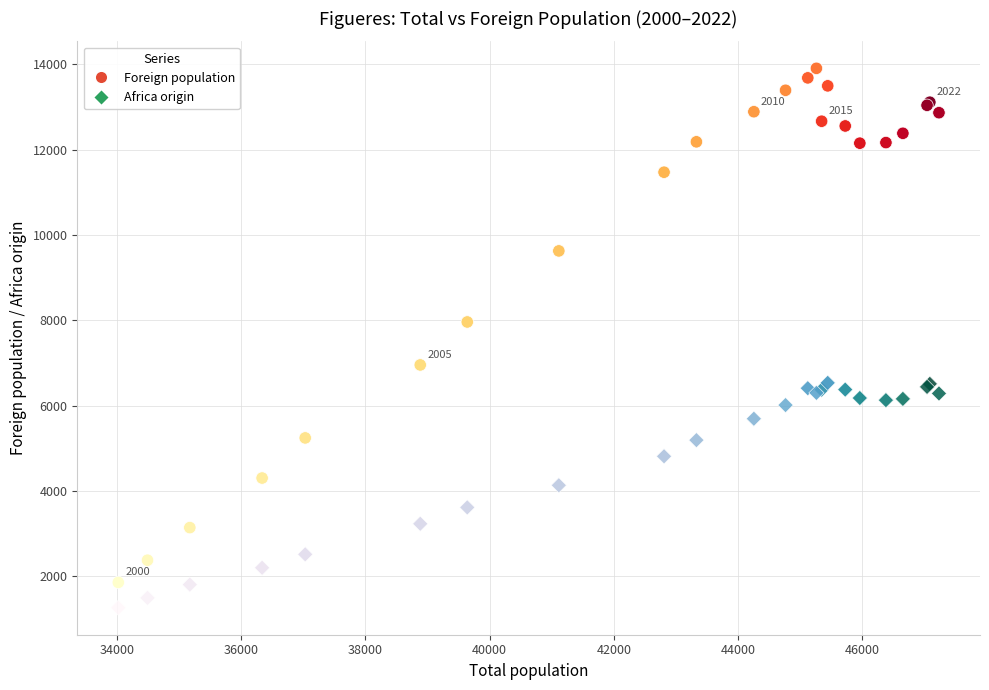

Which series has the widest spread of Y values?

Foreign population